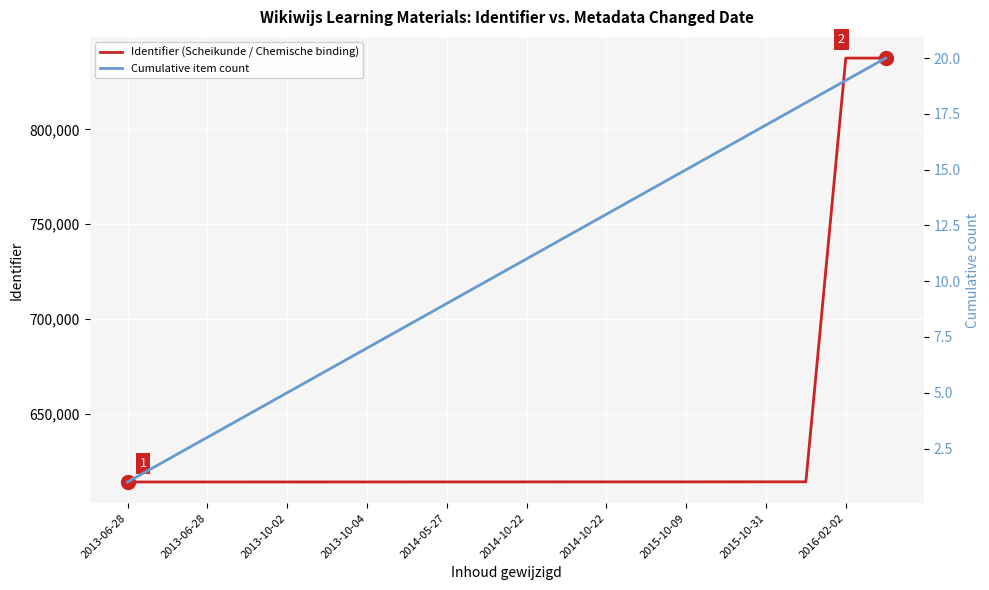

How many lines are shown in the chart?

2